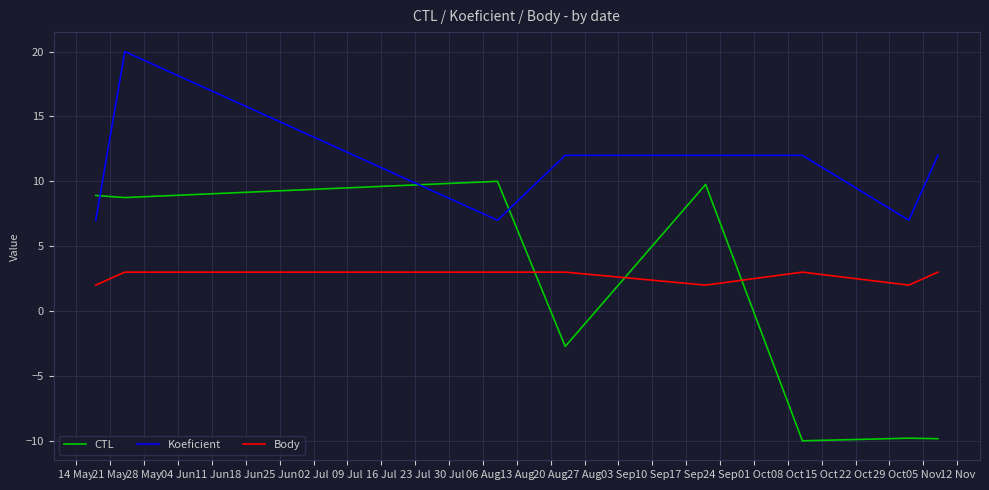

Which series has the largest total across all categories?

Koeficient